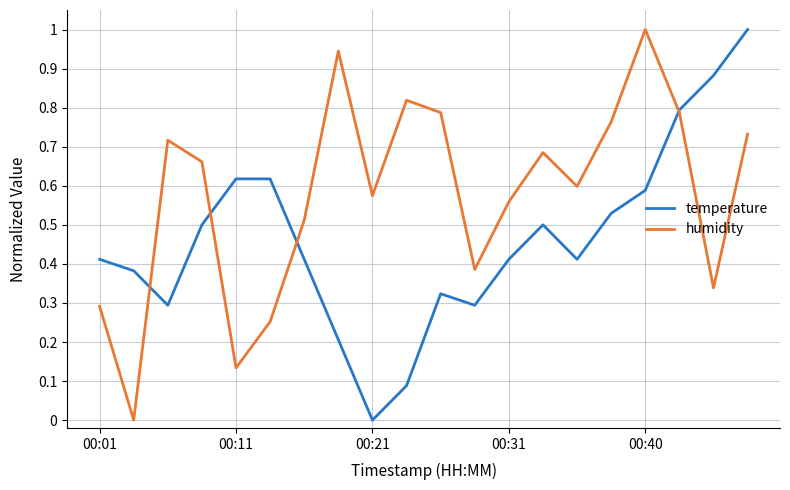

List the series in order of their overall mean, lowest first.

temperature, humidity